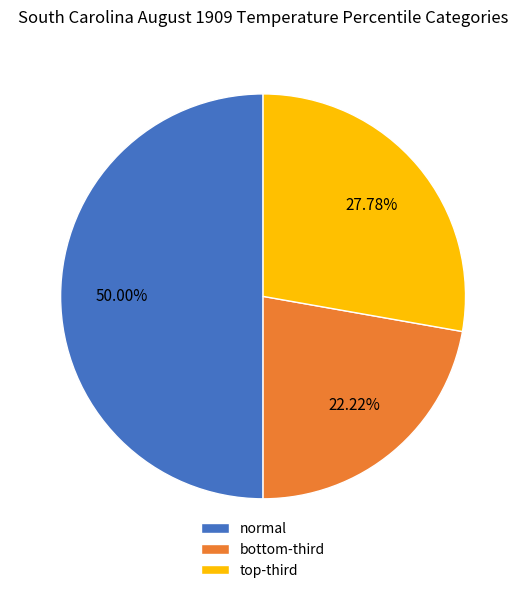

To the nearest percent, what portion does normal represent?

50%